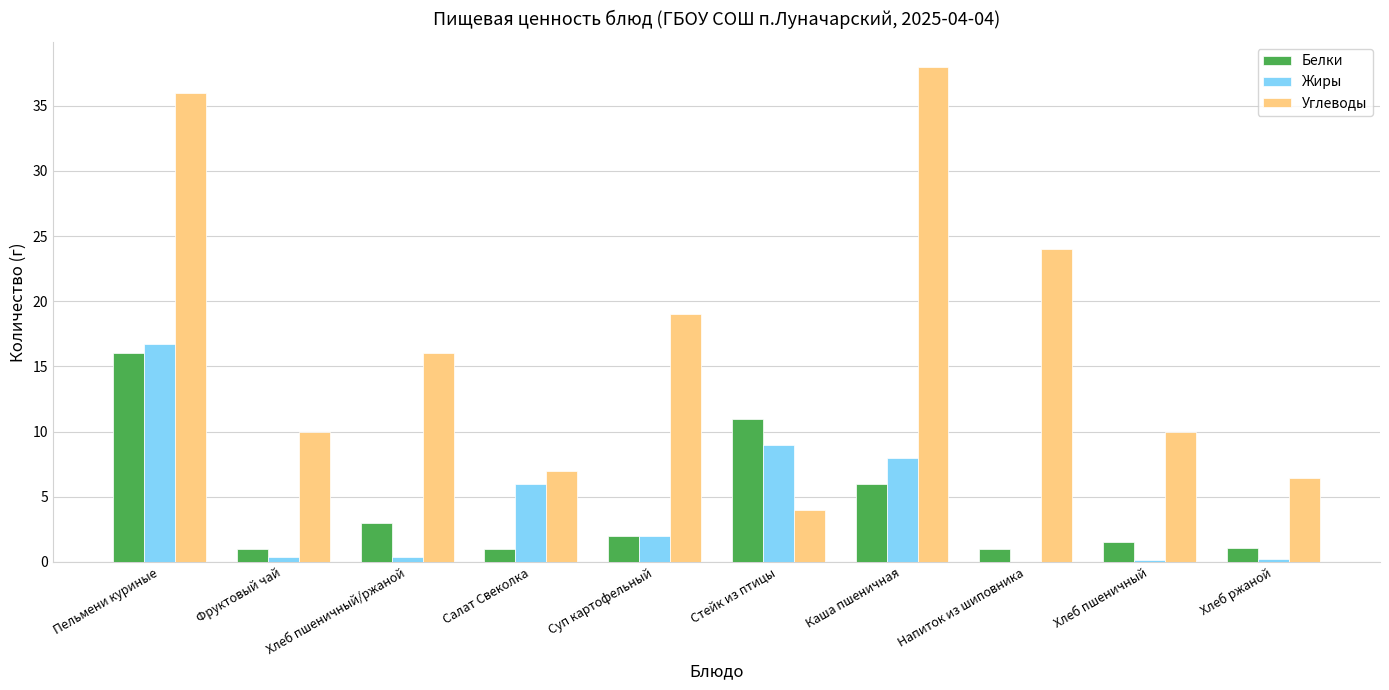

Which series has the largest total across all categories?

Углеводы